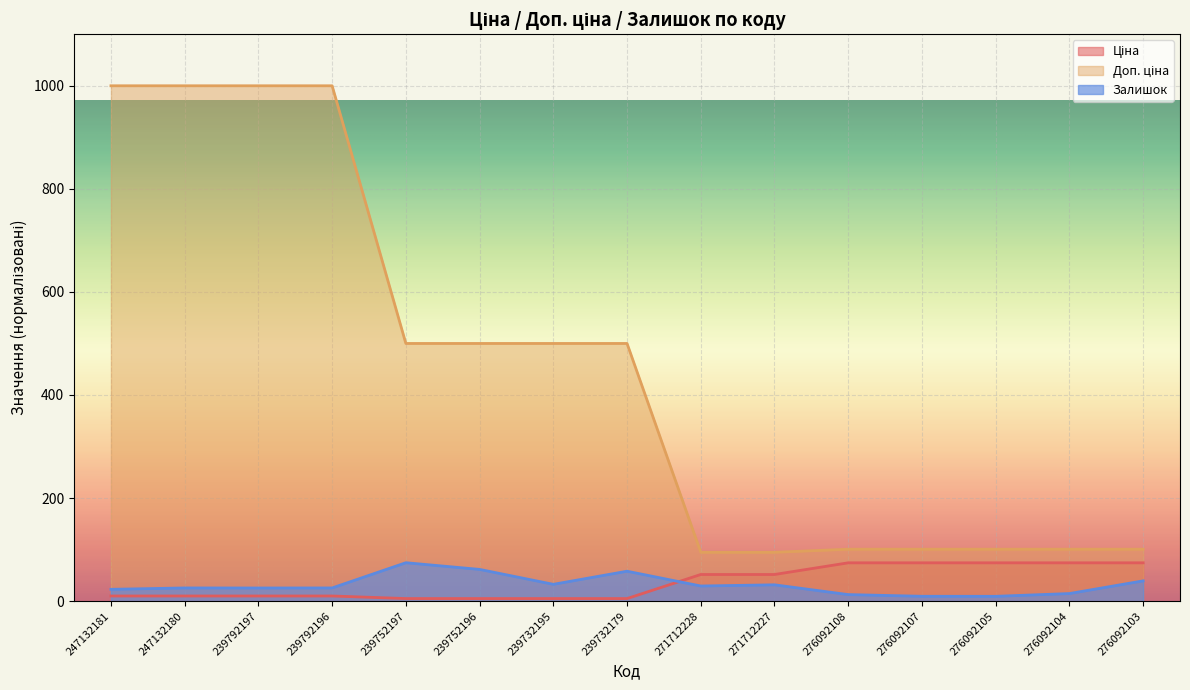

Which category has the highest value in the Доп. ціна series?

247132181